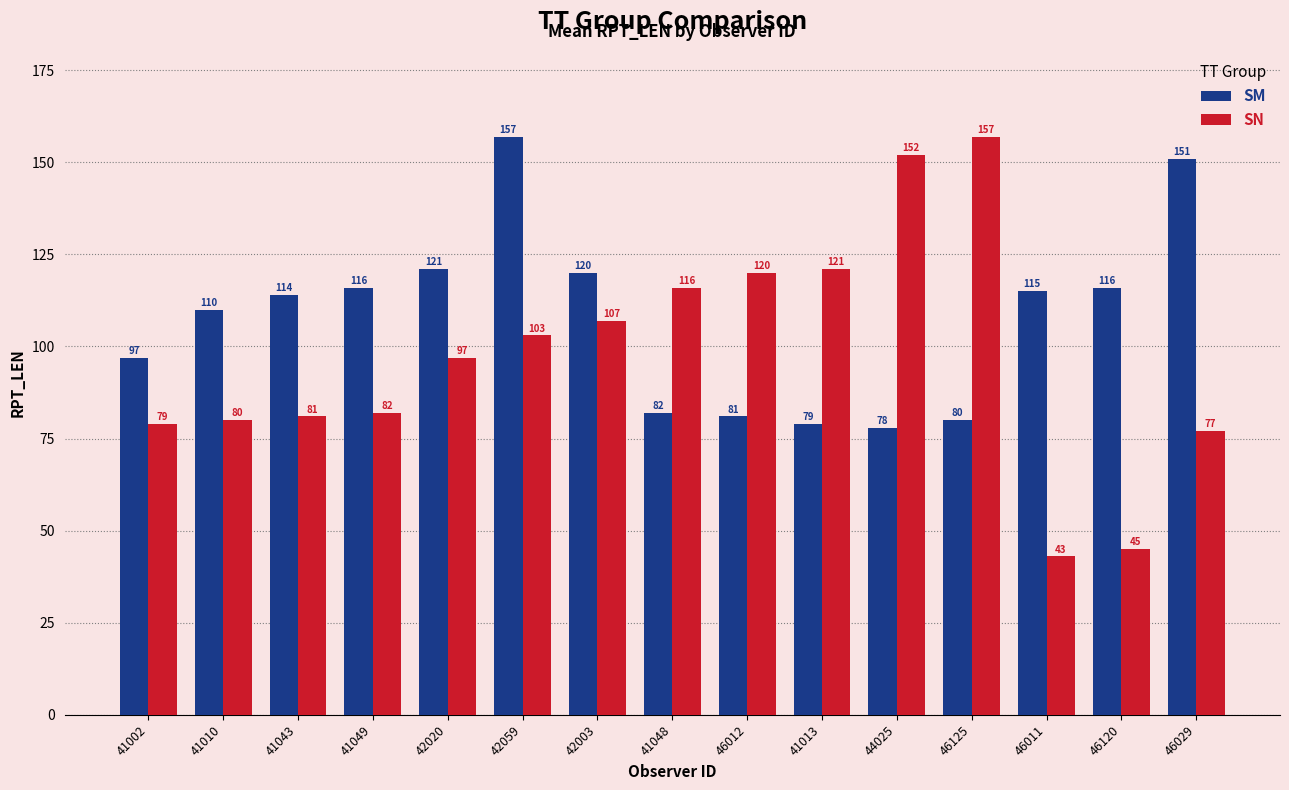

Which series changed the most between 41048 and 46029?

SM